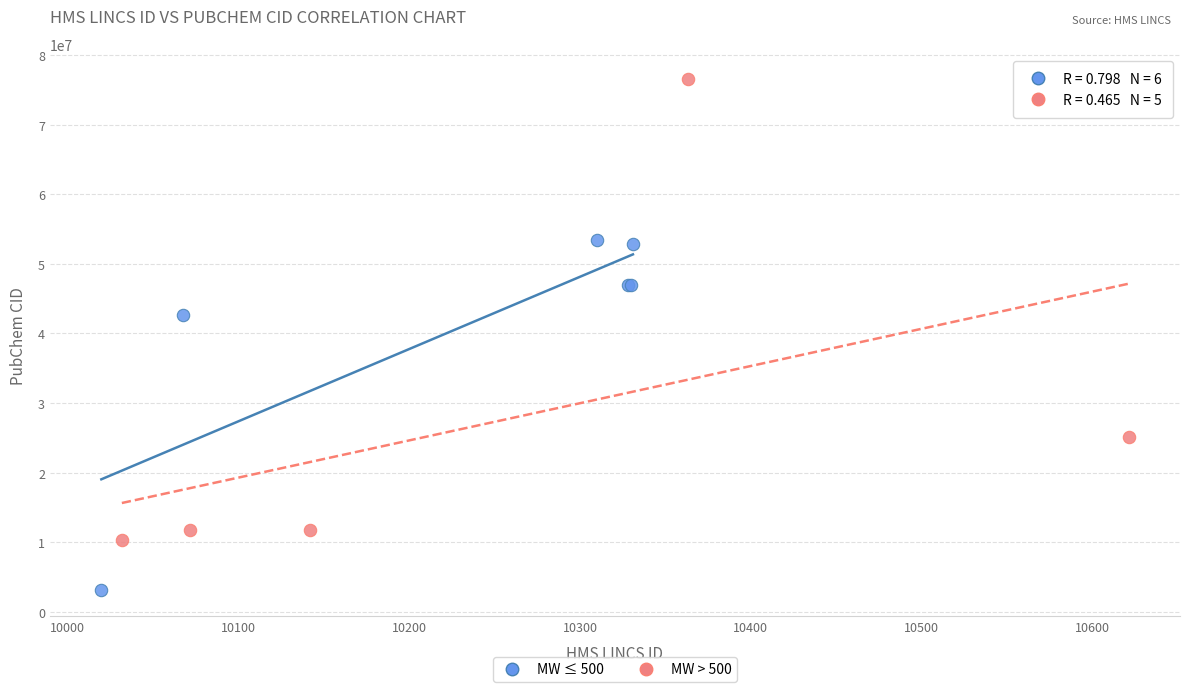

Which series reaches the maximum Y coordinate?

MW > 500